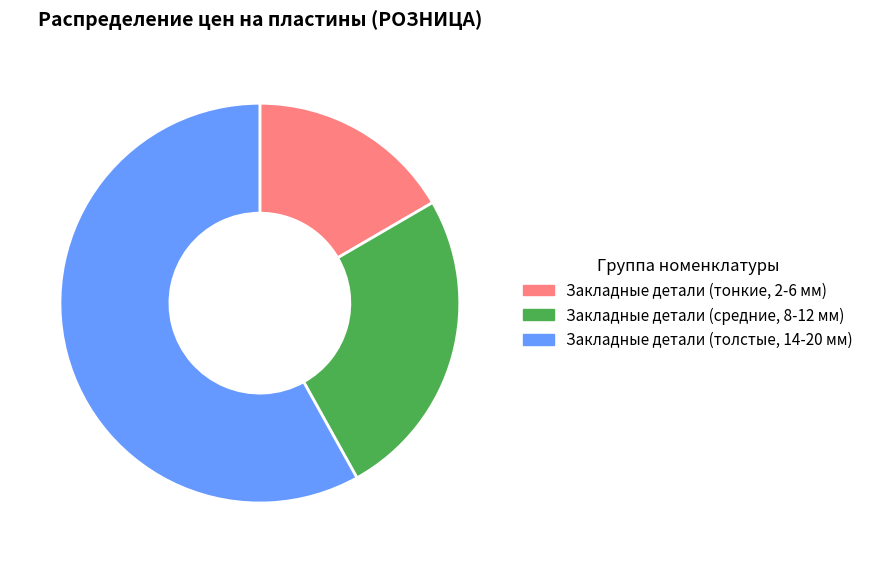

Rank the categories by value from highest to lowest.

Закладные детали (толстые, 14-20 мм), Закладные детали (средние, 8-12 мм), Закладные детали (тонкие, 2-6 мм)